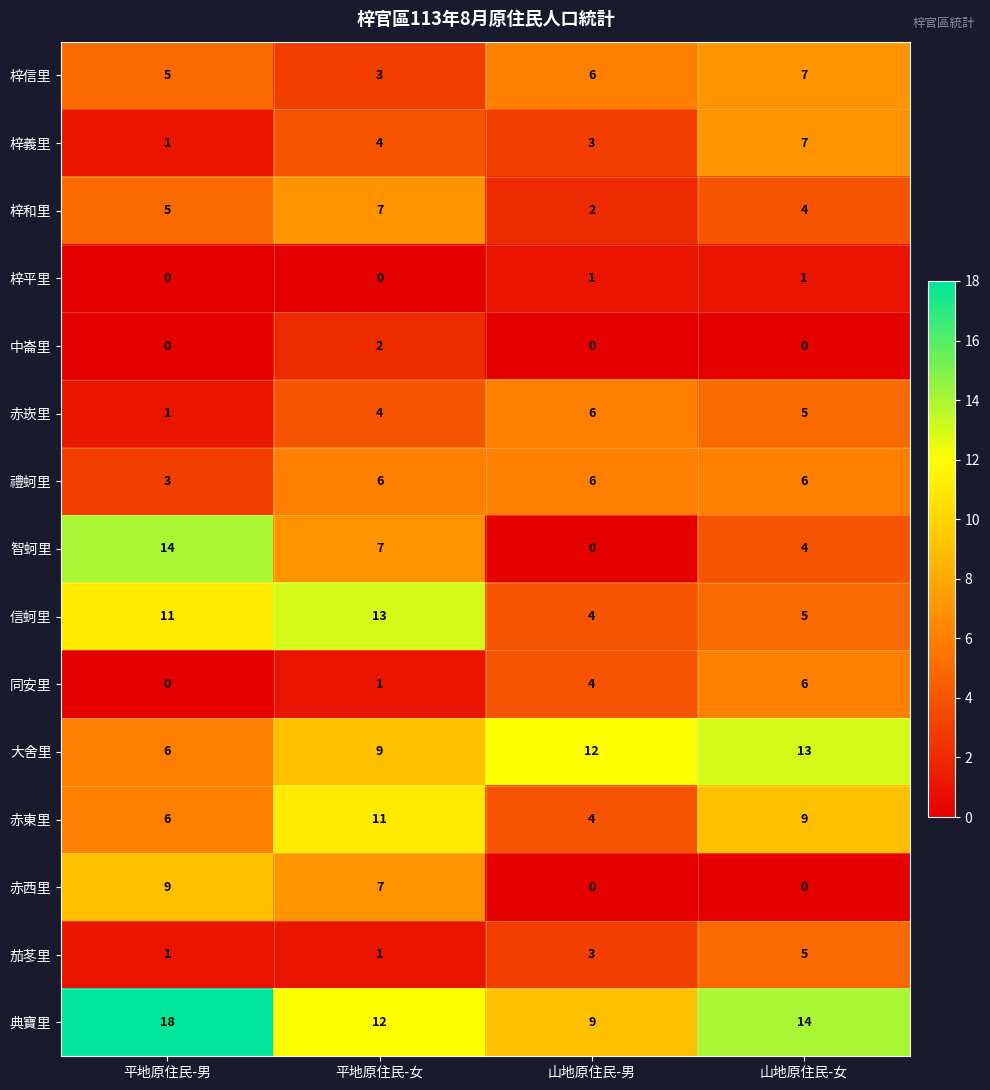

Which series has the widest spread of values?

智蚵里